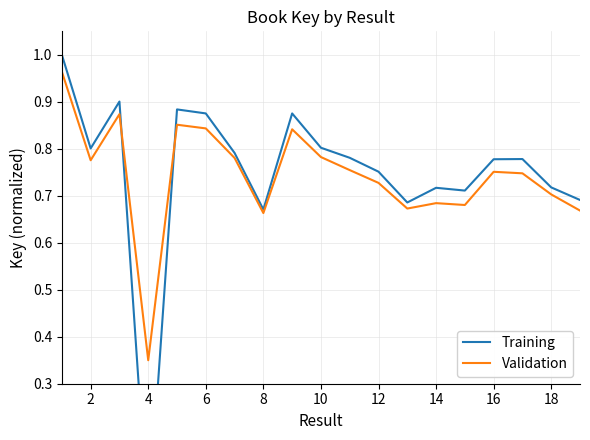

True or false: Validation has a value of 1.1 at 16.

False